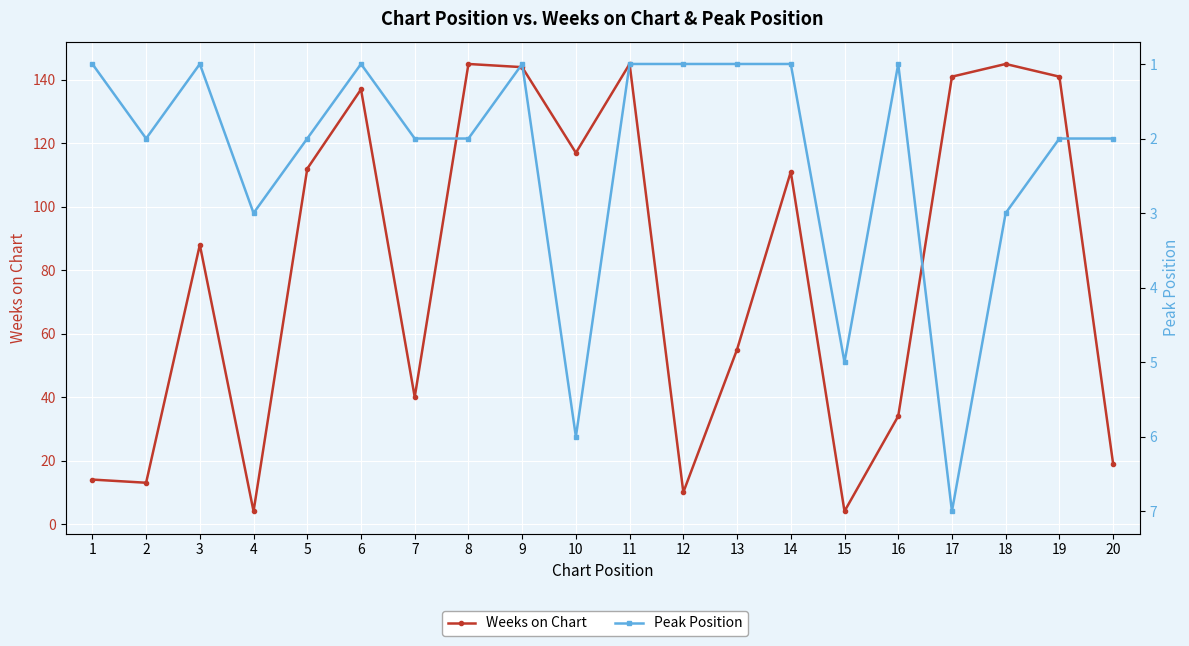

Which label corresponds to the largest value in the chart?

8